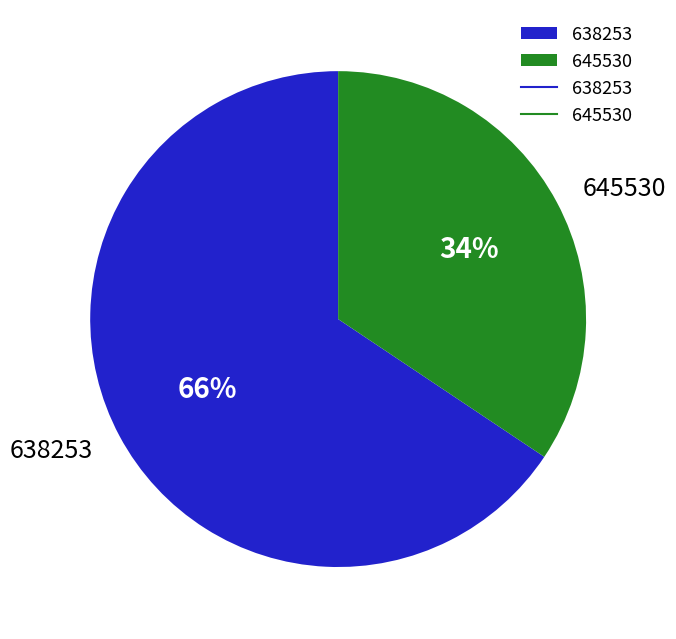

Which category has the biggest portion of the pie?

638253